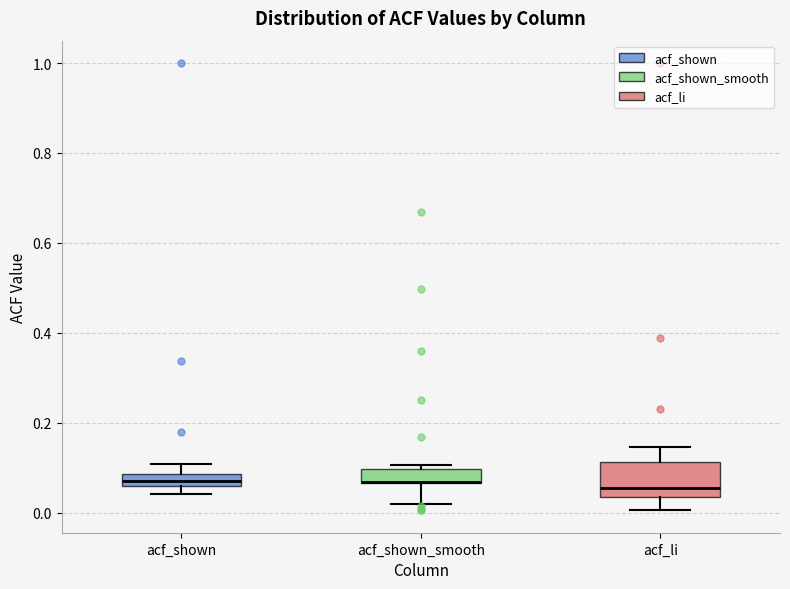

Comparing the boxes themselves (not the whiskers), which one is the tallest?

acf_li